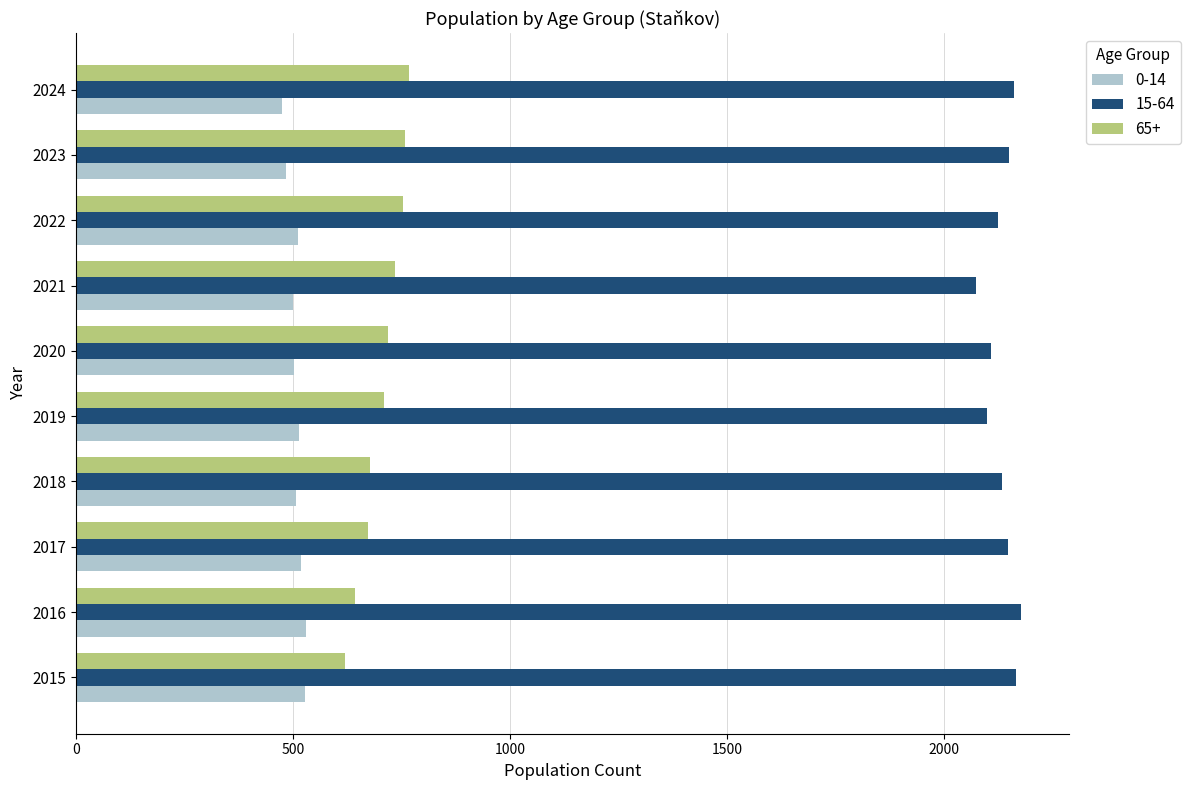

Is it true that 65+ equals 926 at 2017?

False